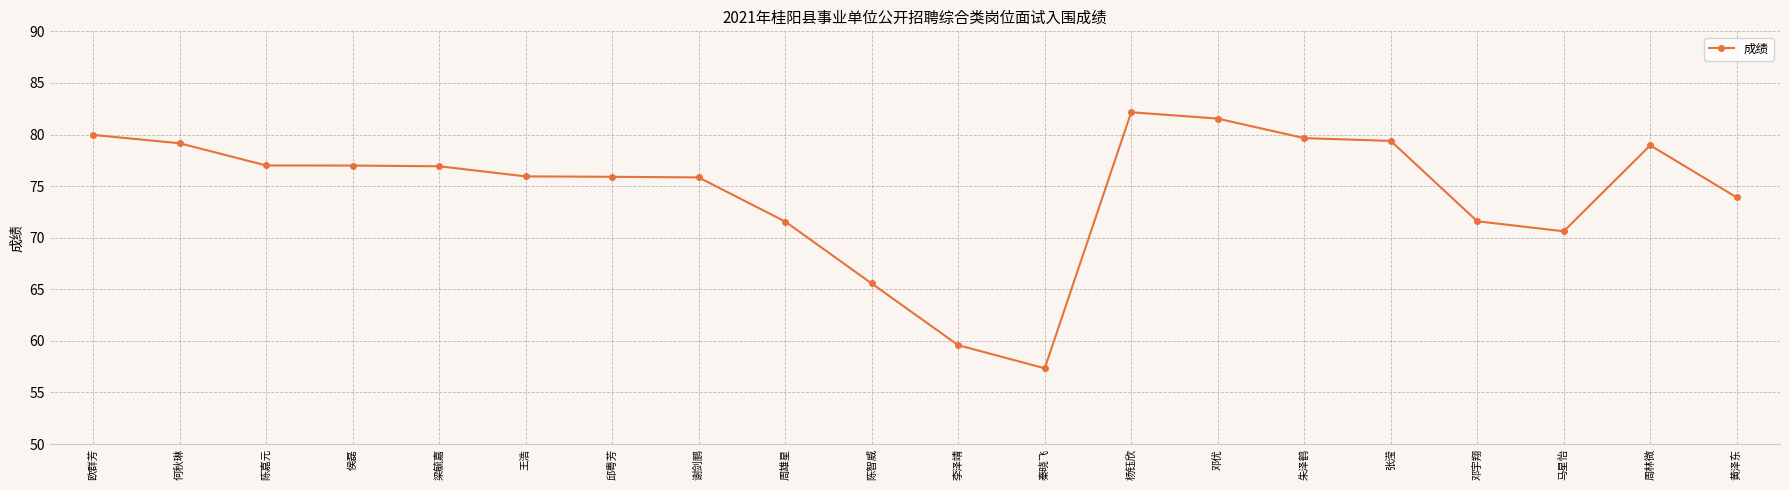

The value at 周林微 is 42.5. True or false?

False